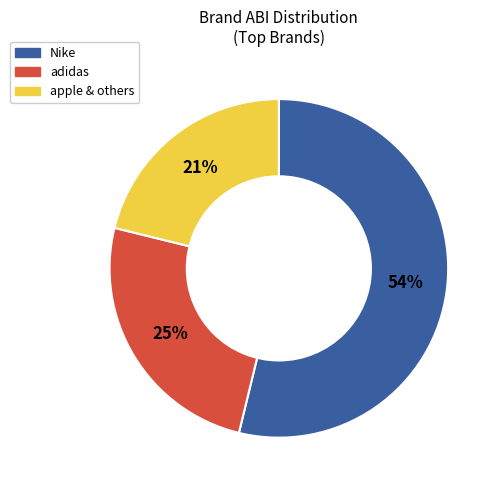

What is the ratio of the value at adidas to the value at Nike?

0.5